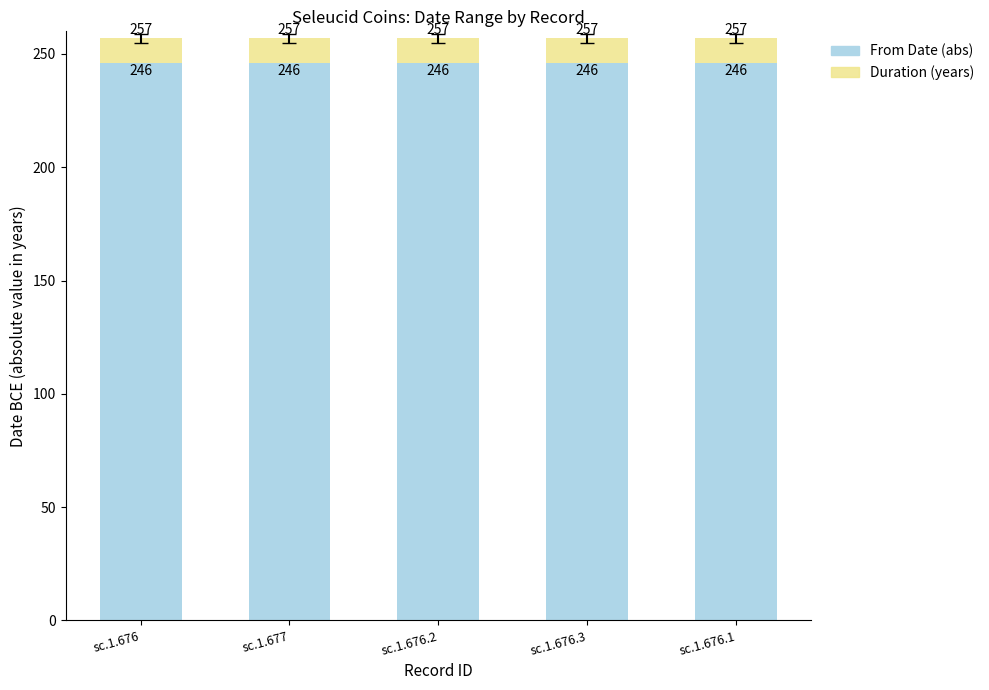

Are the bars horizontal?

No